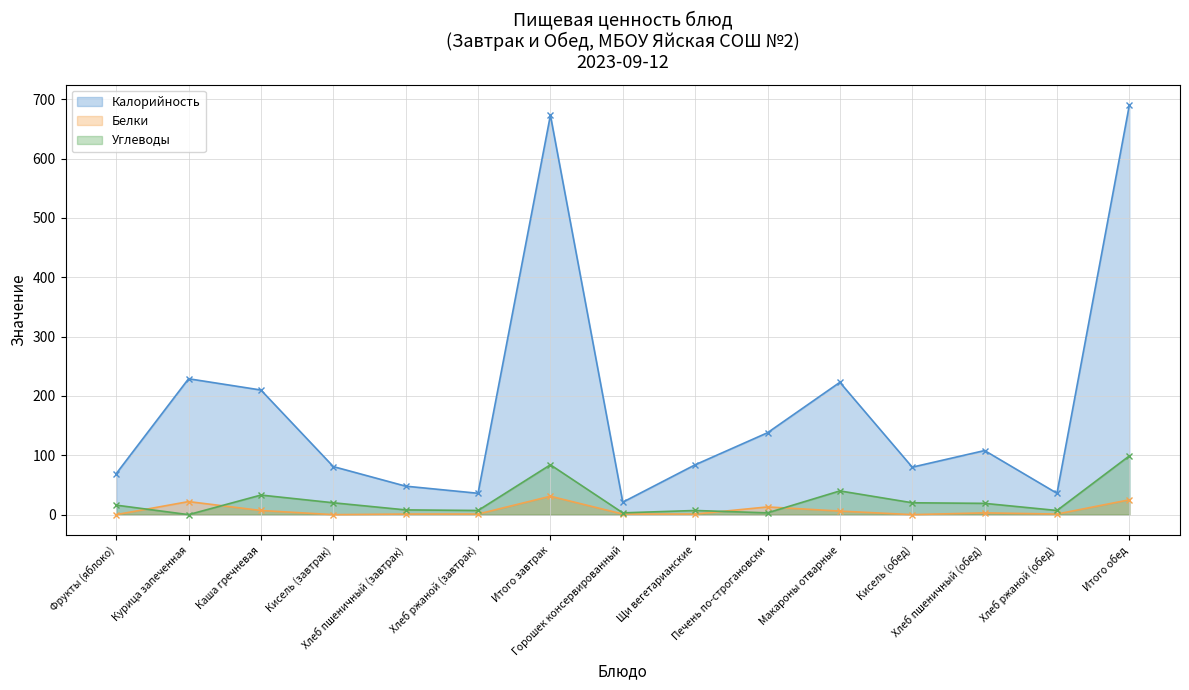

Which series changed the most between Хлеб ржаной (завтрак) and Горошек консервированный?

Калорийность